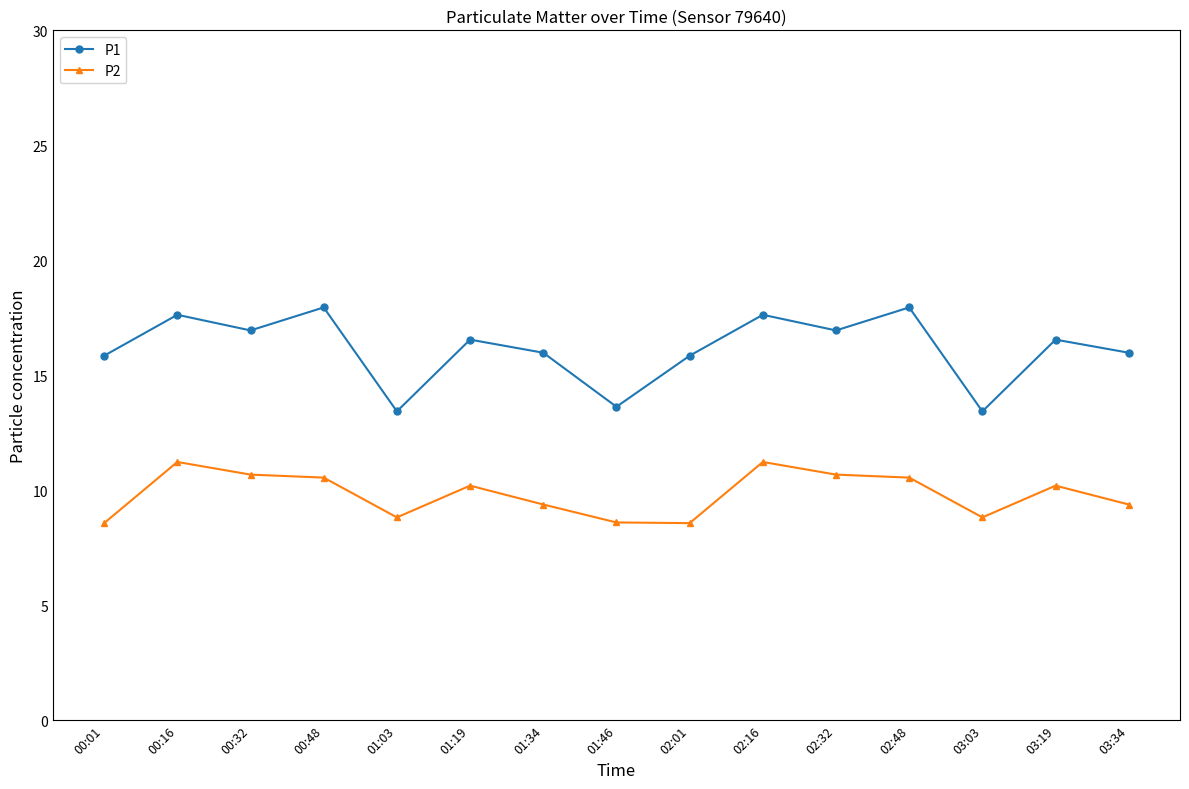

Between 02:48 and 03:34, which series saw the biggest shift?

P1